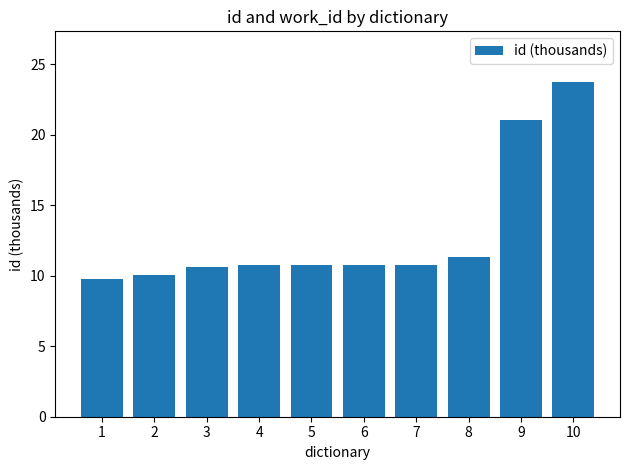

Reading left to right, transcribe all the data shown in this chart.

1=9.8	2=10.0	3=10.6	4=10.8	5=10.8	6=10.8	7=10.8	8=11.3	9=21.0	10=23.8